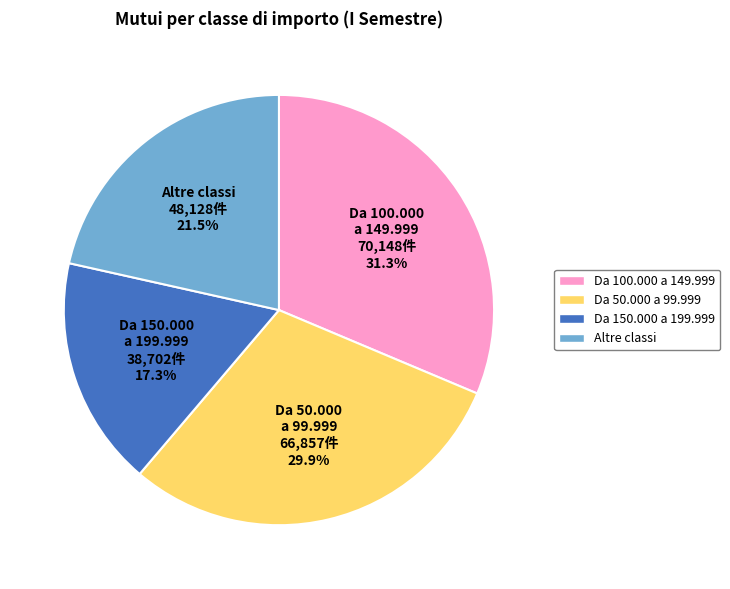

Does any single category account for the majority?

No